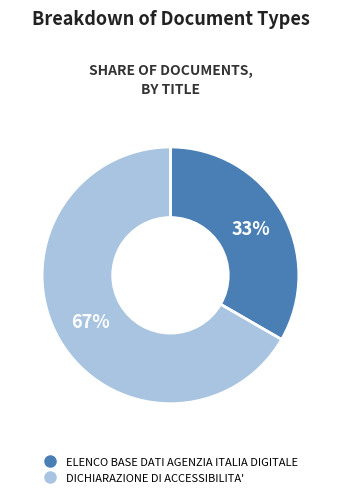

Rank the categories by value from lowest to highest.

ELENCO BASE DATI AGENZIA ITALIA DIGITALE, DICHIARAZIONE DI ACCESSIBILITA'